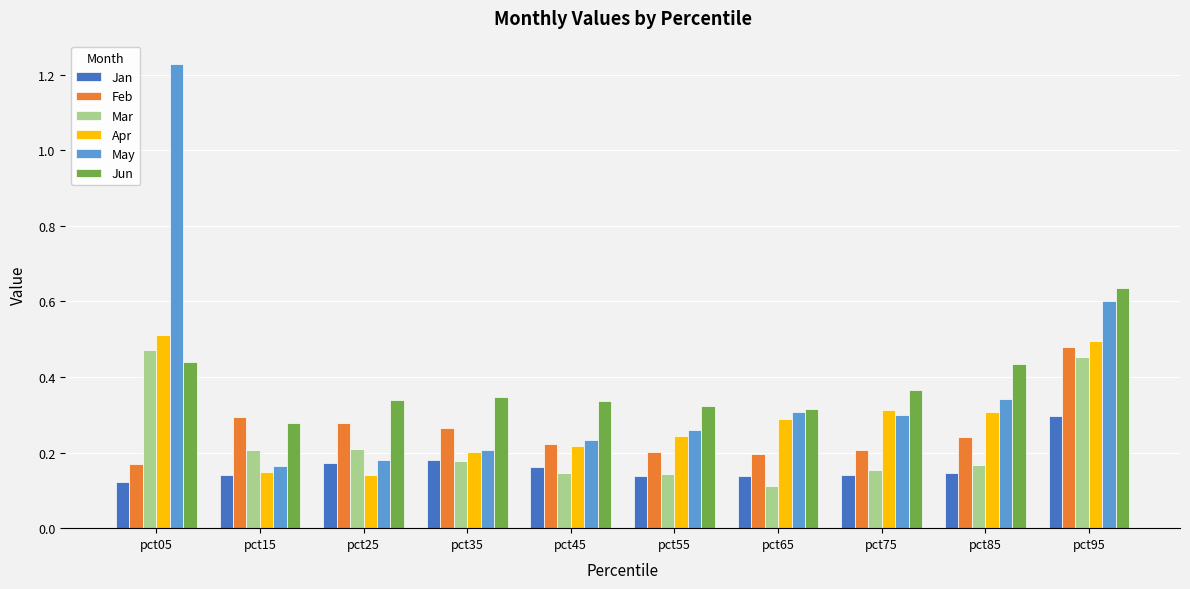

Is the value of May at pct15 greater than the value of Jan at pct75?

Yes